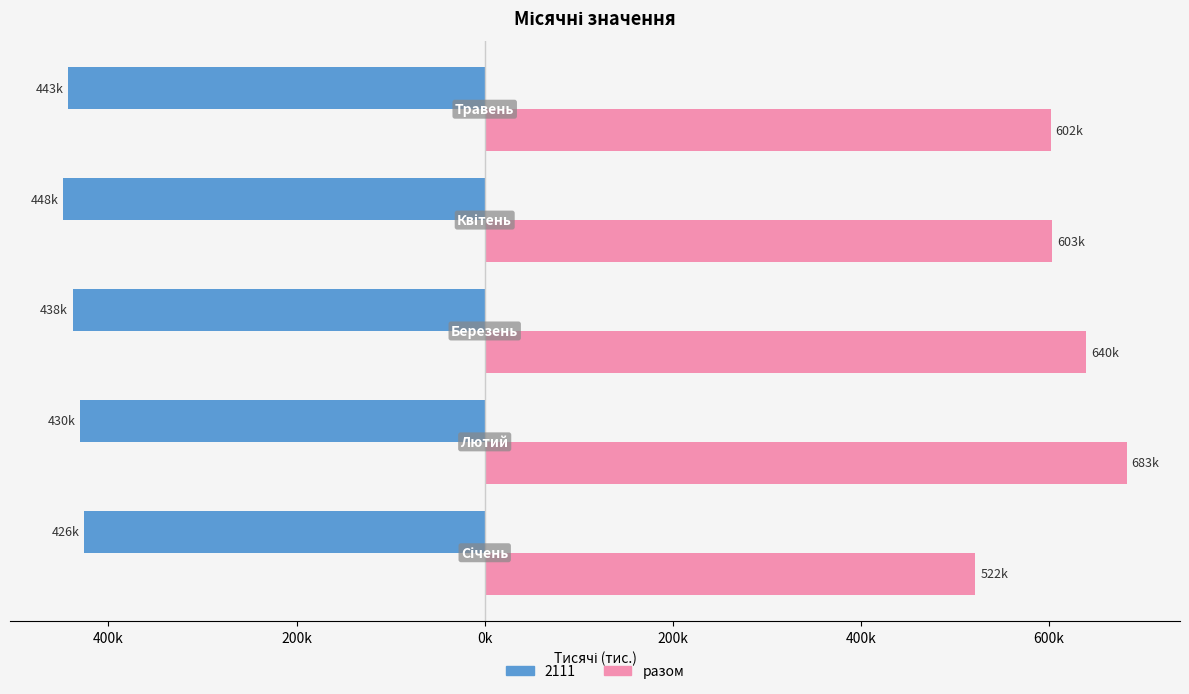

What are all the series names shown in the legend?

2111, разом